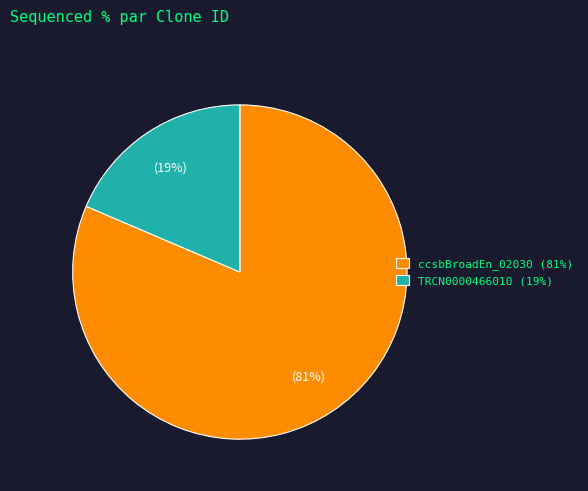

Does any single category account for the majority?

Yes